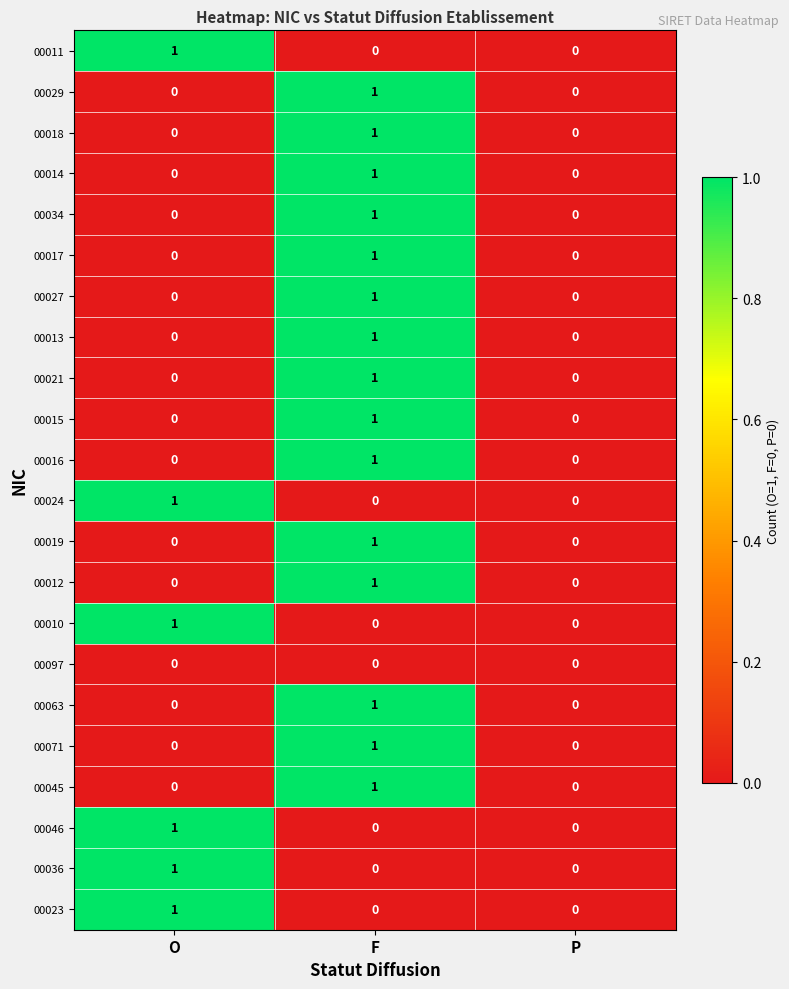

True or false: 00063 has a value of -1 at O.

False